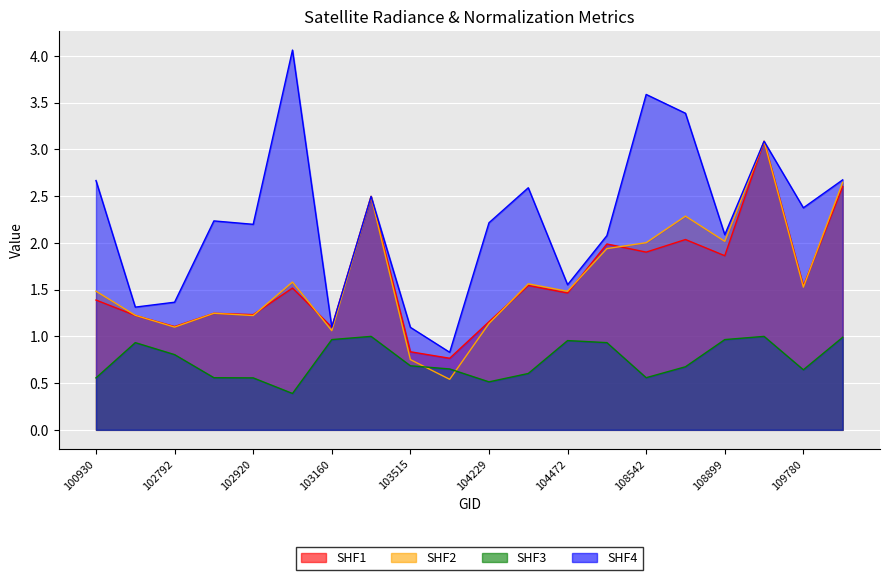

In rade9_aggzone_norm, how many points are higher than both neighbors (excluding endpoints)?

7